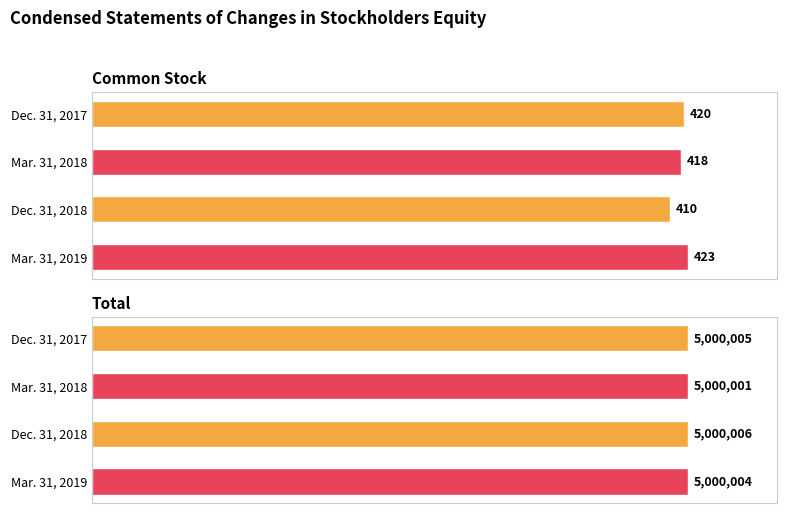

What is the difference between the second highest and minimum values in the Total series?

4